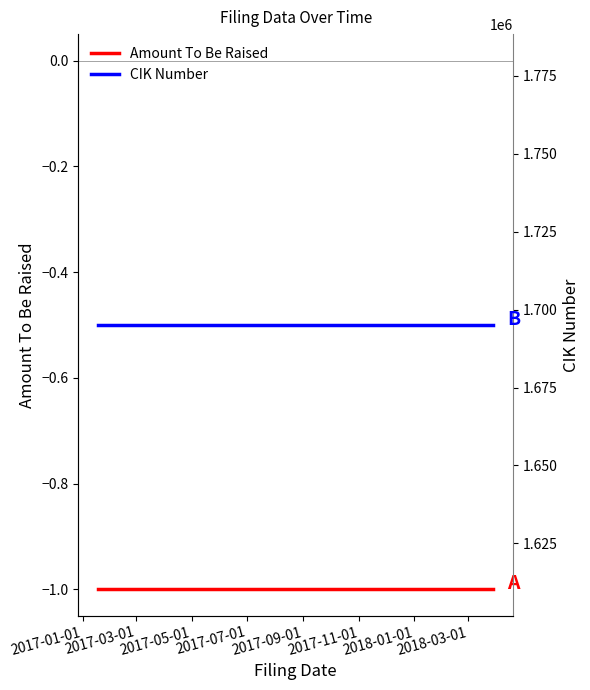

At 2017-03-01, list the series in order from smallest to largest.

Amount To Be Raised, CIK Number